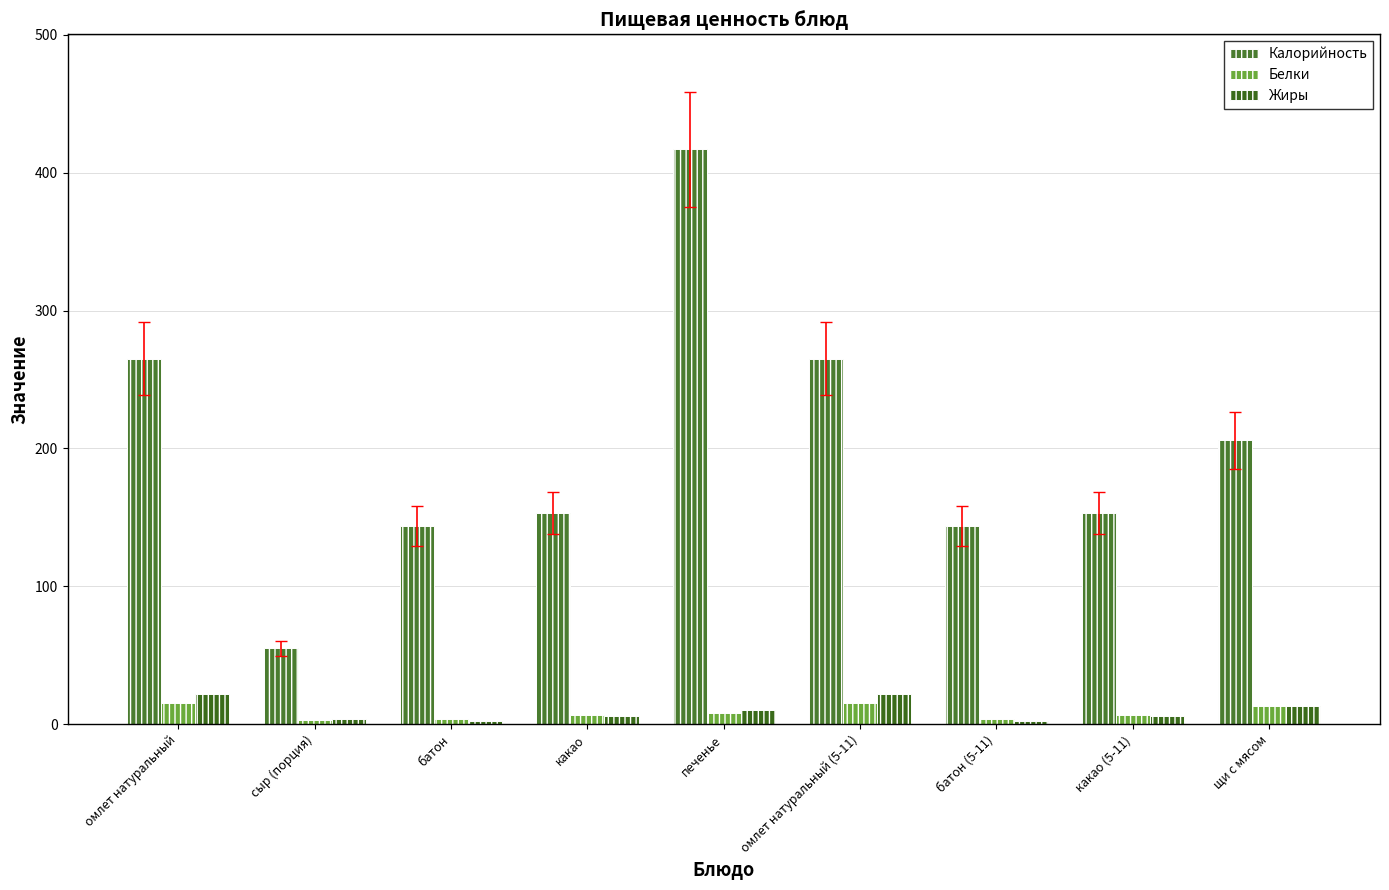

How many bars are there in total?

27